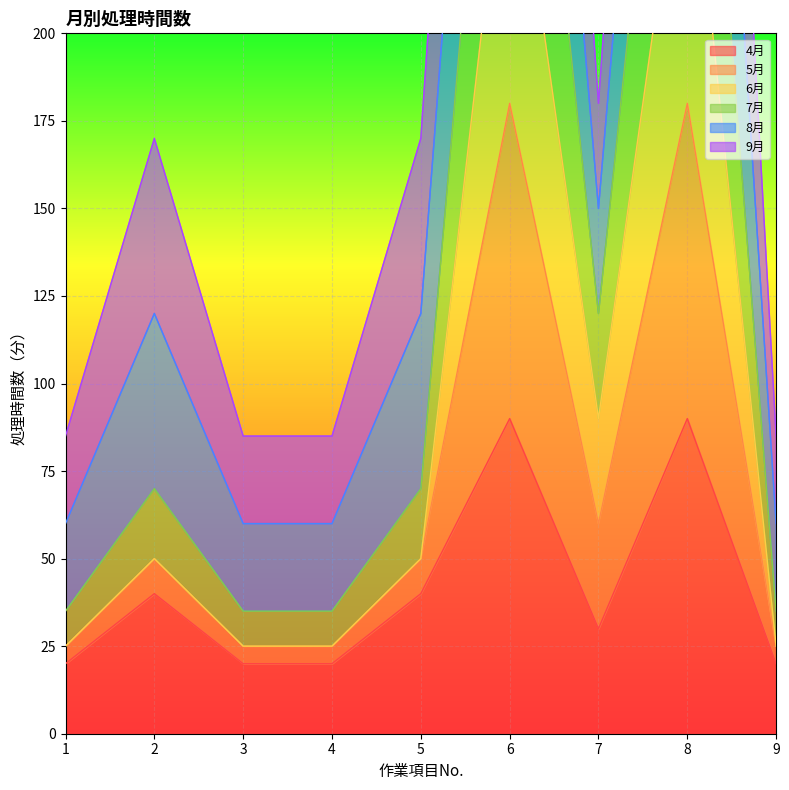

Is it true that 4月 equals 90 at 6?

True